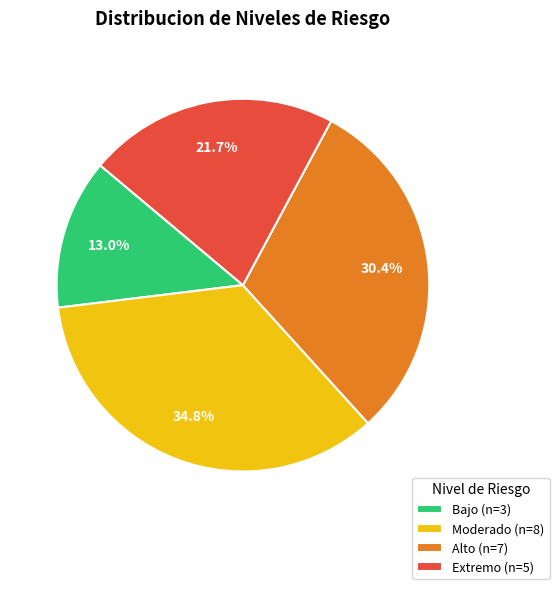

How much of the chart is everything except Moderado (n=8)?

65.2%